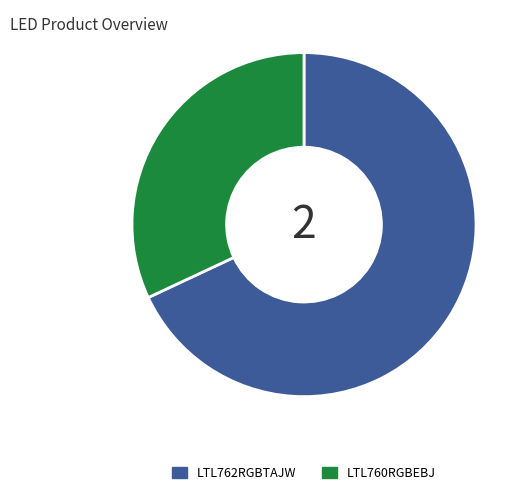

Rank the categories by value from lowest to highest.

LTL760RGBEBJ, LTL762RGBTAJW